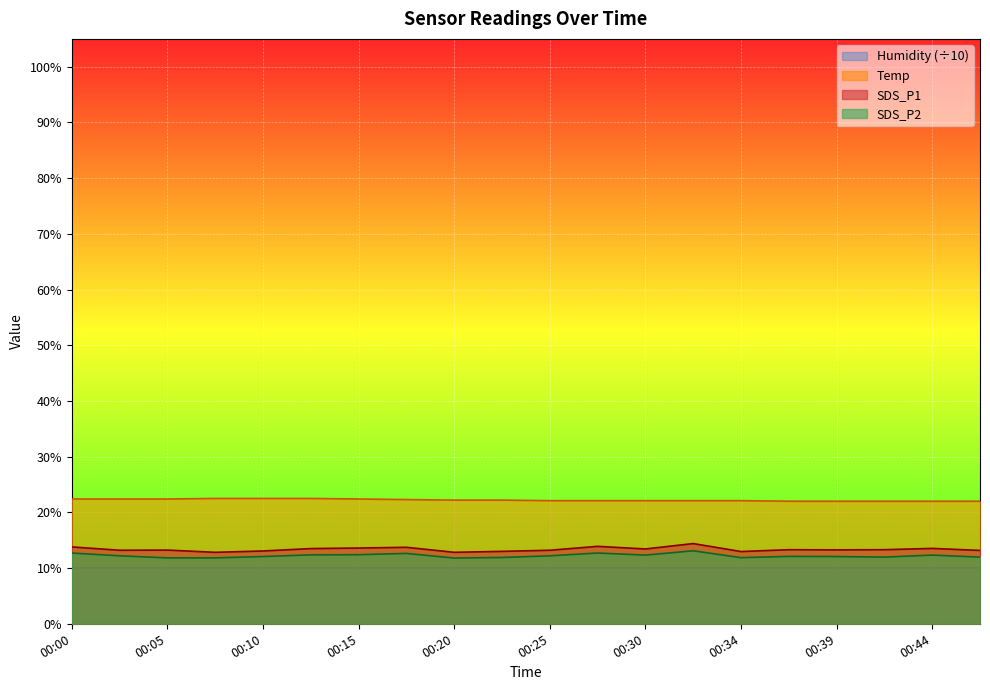

What is the lowest value of the SDS_P2 series?

11.8